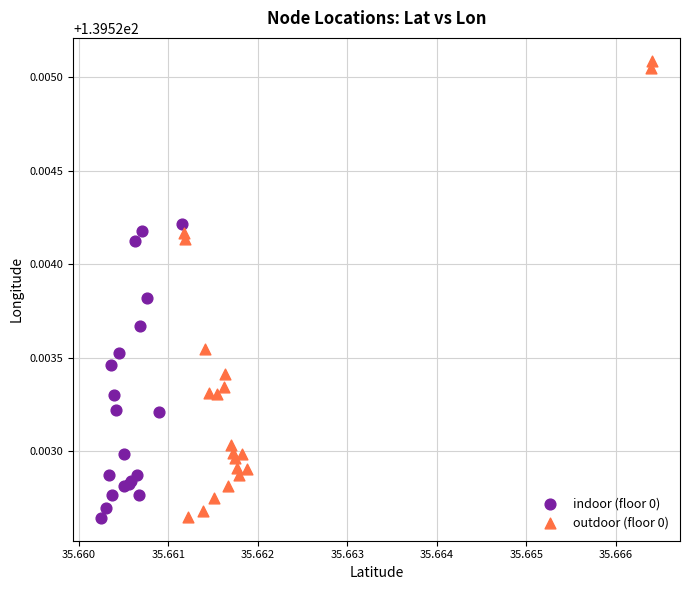

Which series contains the highest Y value?

outdoor (floor 0)